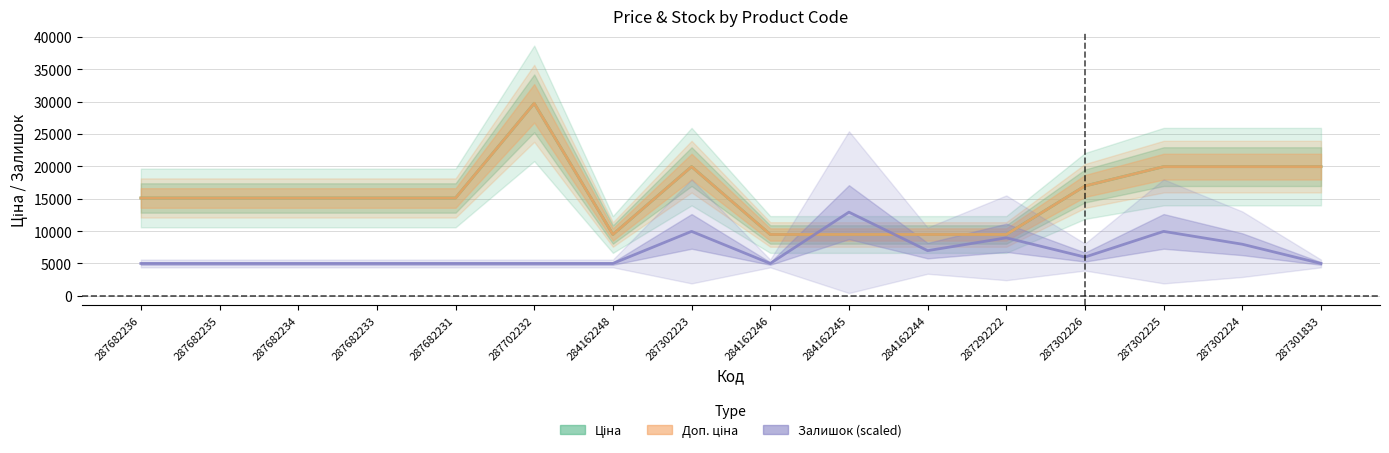

Where is the first local minimum for Доп. ціна?

284162248